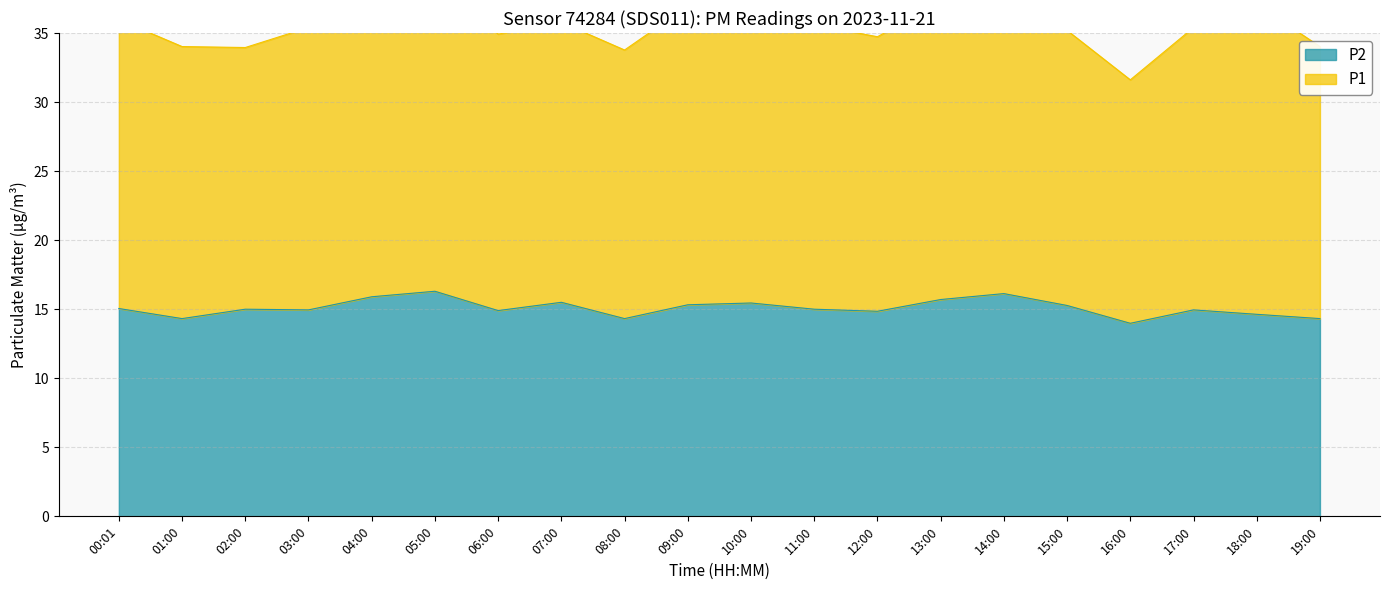

Where is the data nearest to the value 15?

02:00